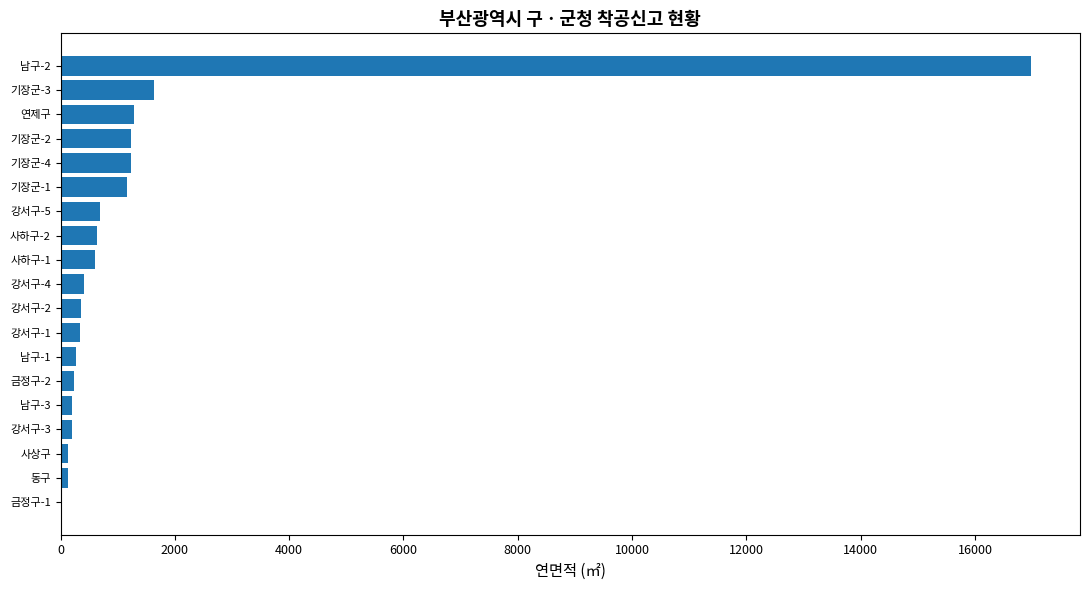

How many values exceed 408?

10